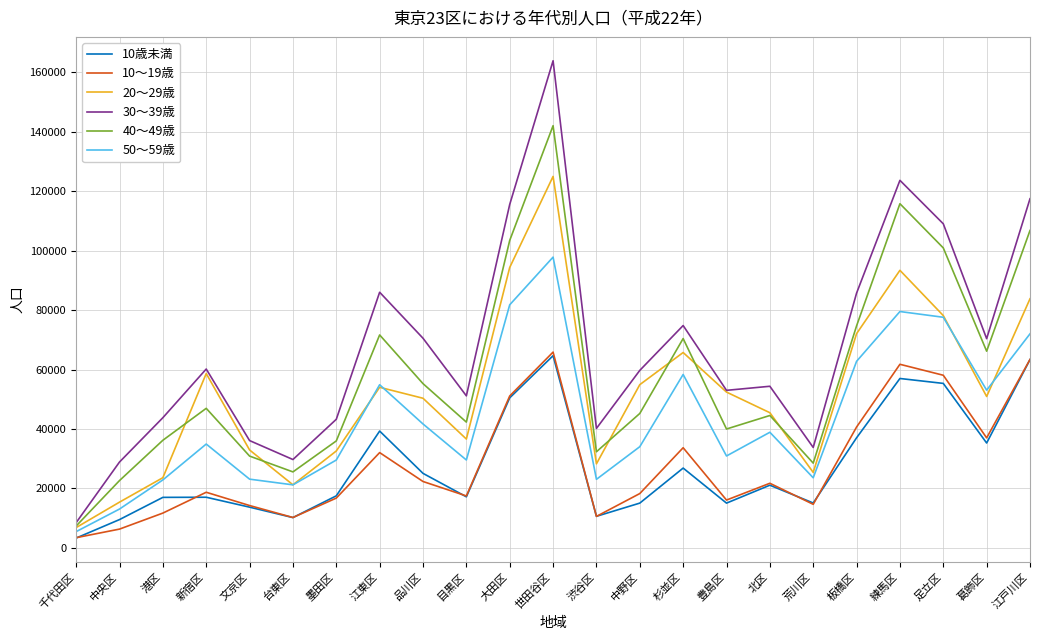

What is the approximate value of 40～49歳 at 台東区?

25585